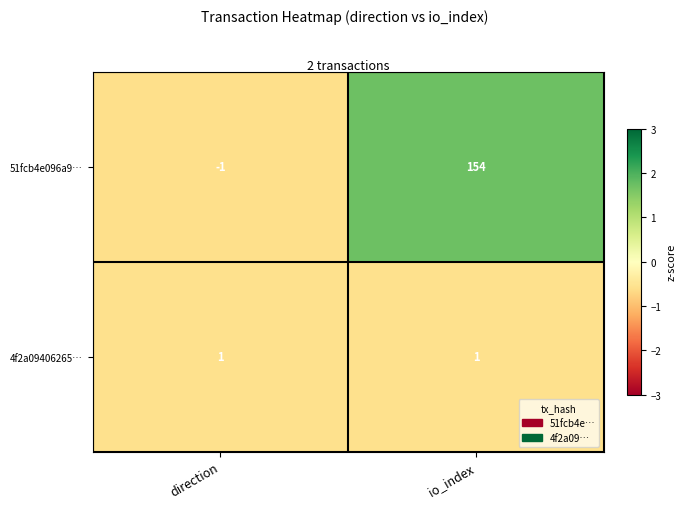

List the series in order of their peak value, lowest first.

4f2a09406265…, 51fcb4e096a9…